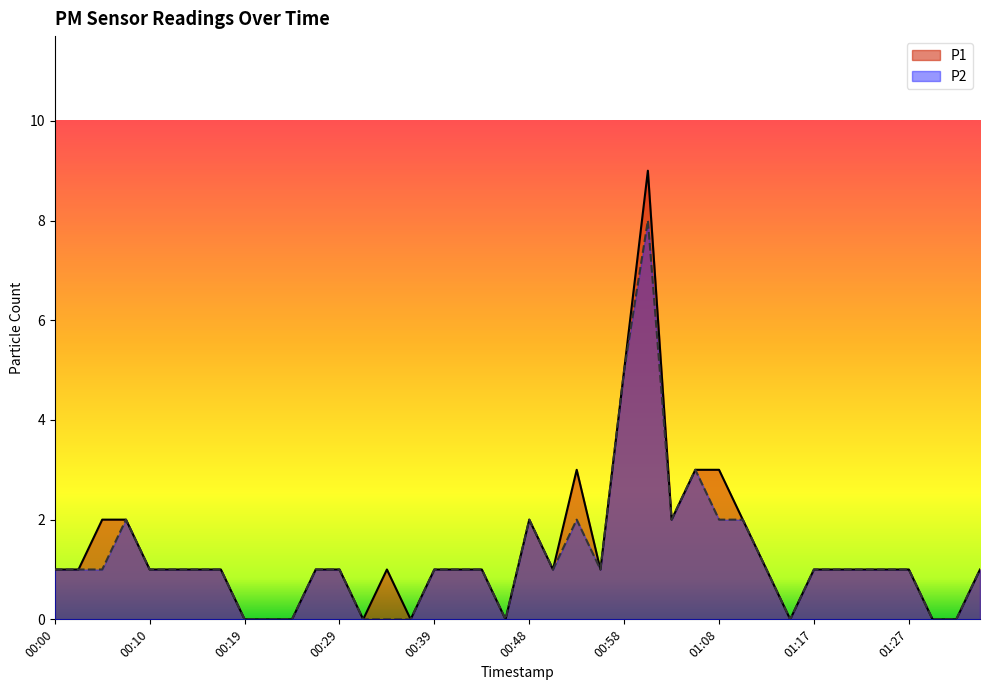

The value of P1 at 01:10 is 1. True or false?

False